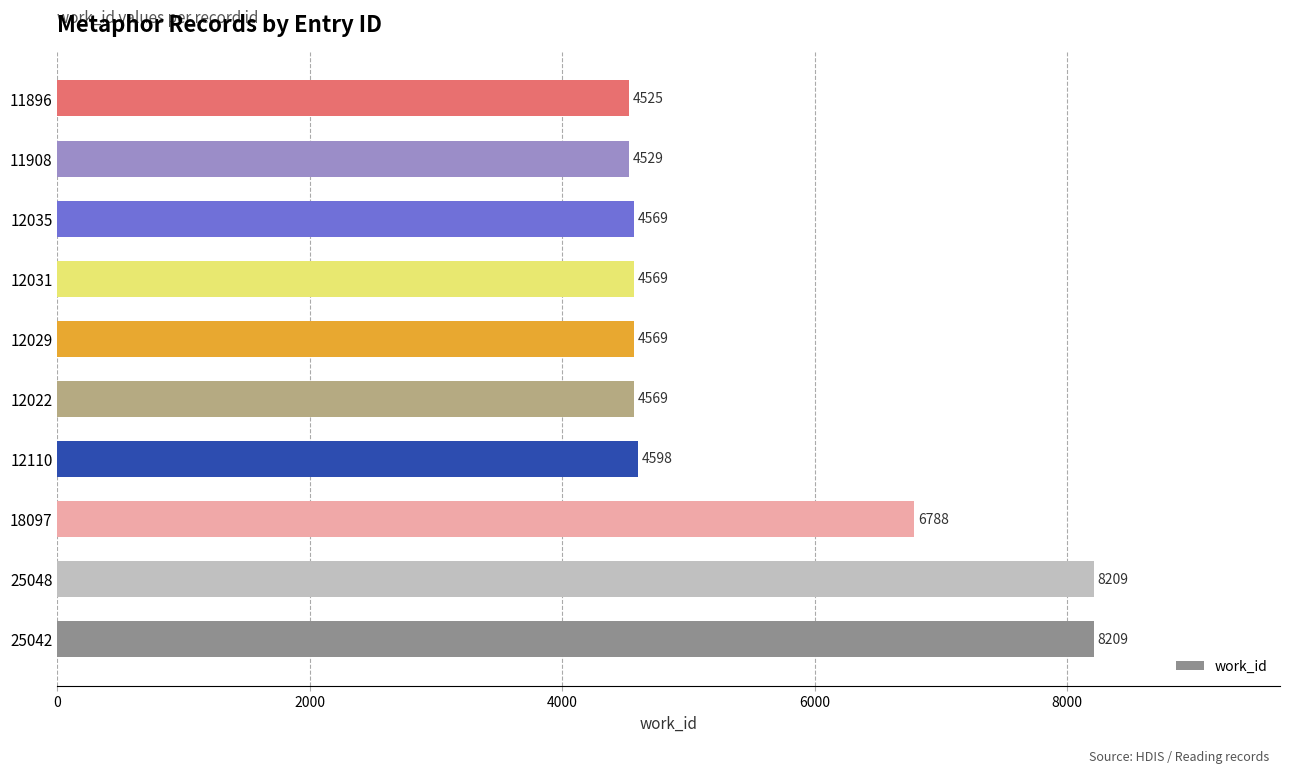

At which label is the value closest to 6367?

18097